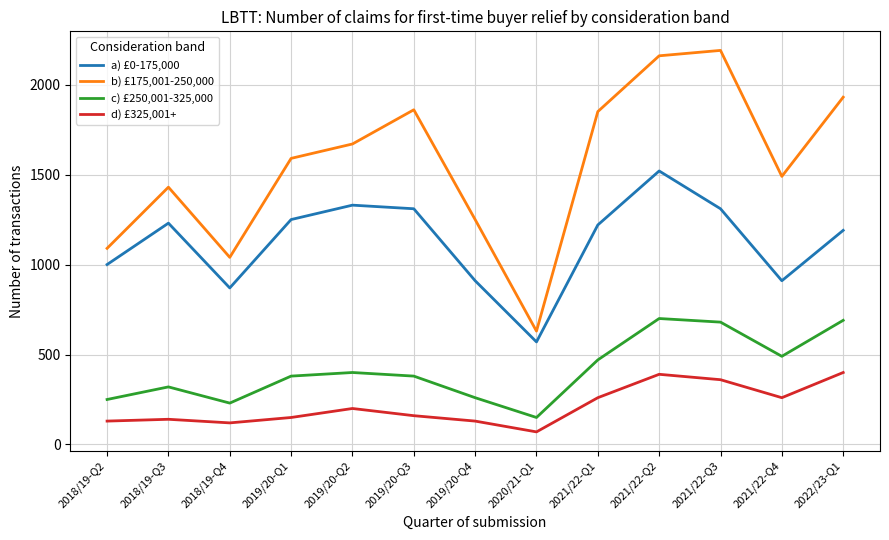

The value of c) £250,001-325,000 at 2018/19-Q3 is 320. True or false?

True